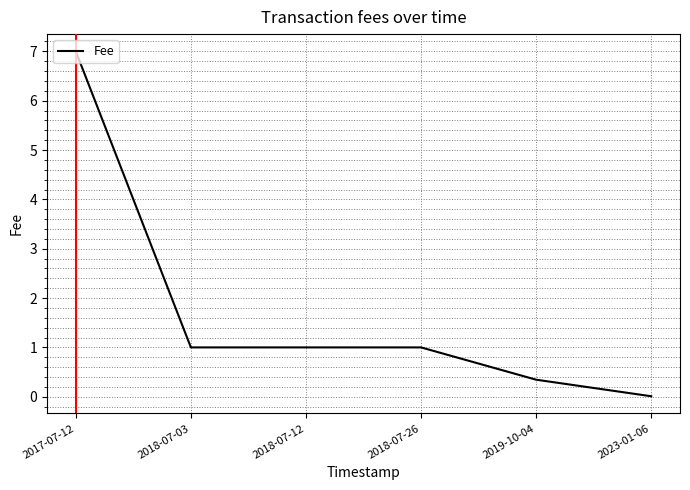

What is the maximum value shown in the chart?

7.0